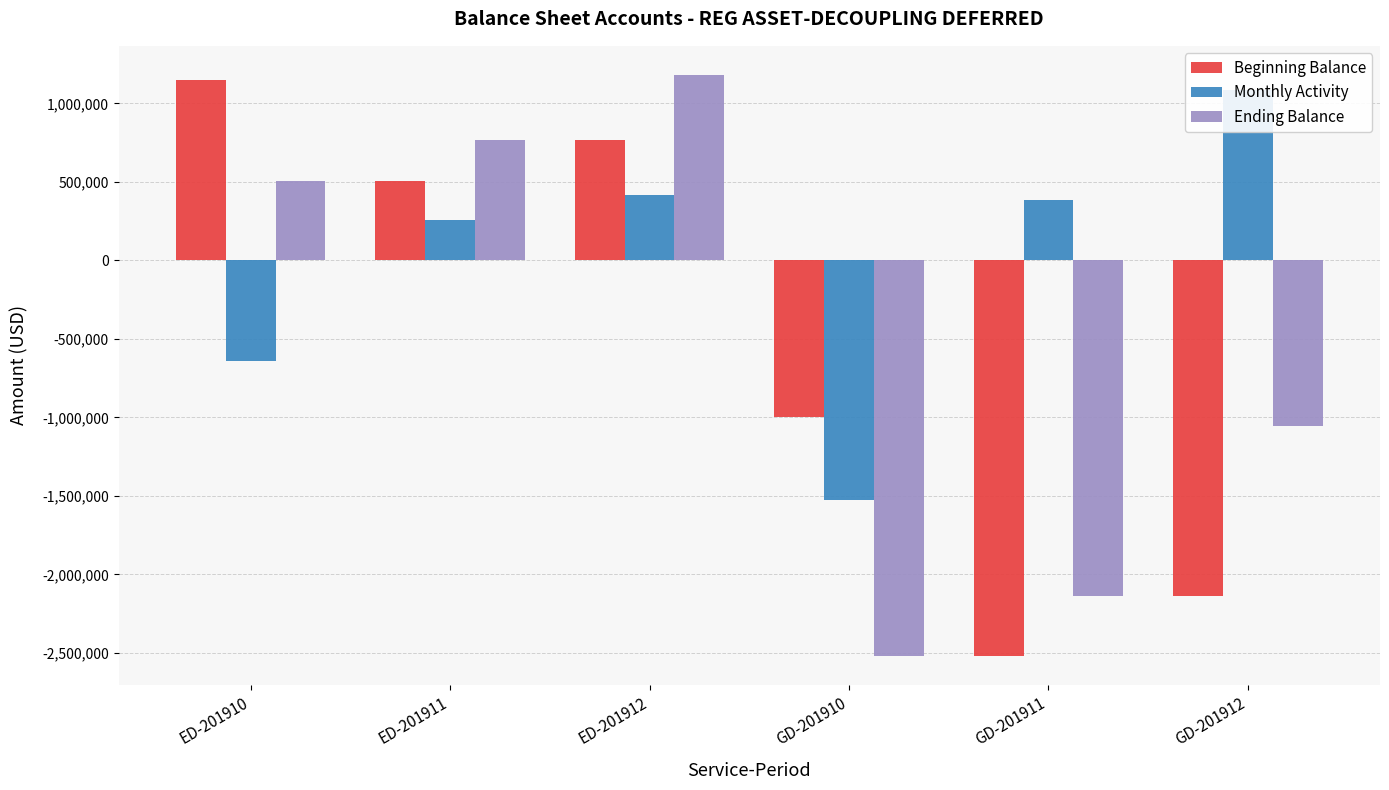

At which category does the chart reach its minimum across all series?

GD-201911